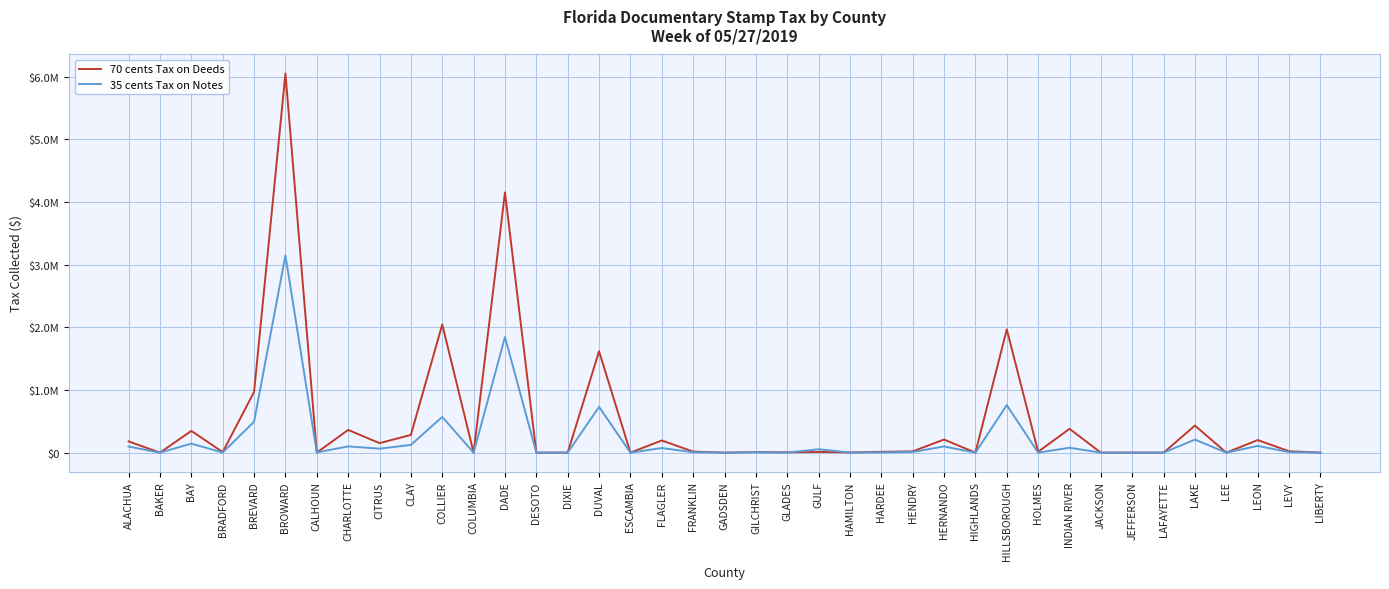

What are all the series names shown in the legend?

70 cents Tax on Deeds, 35 cents Tax on Notes